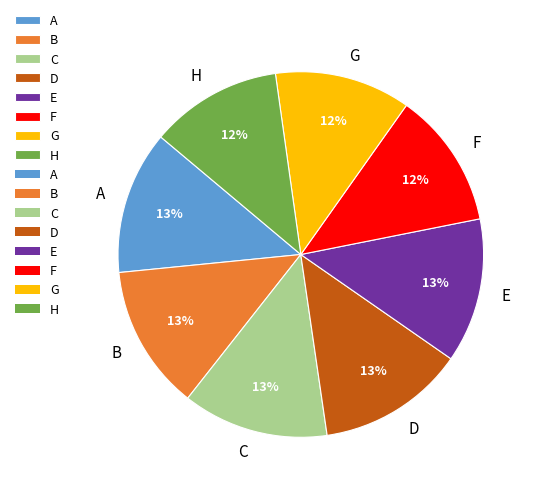

To the nearest percent, what percentage of the pie is E?

13%